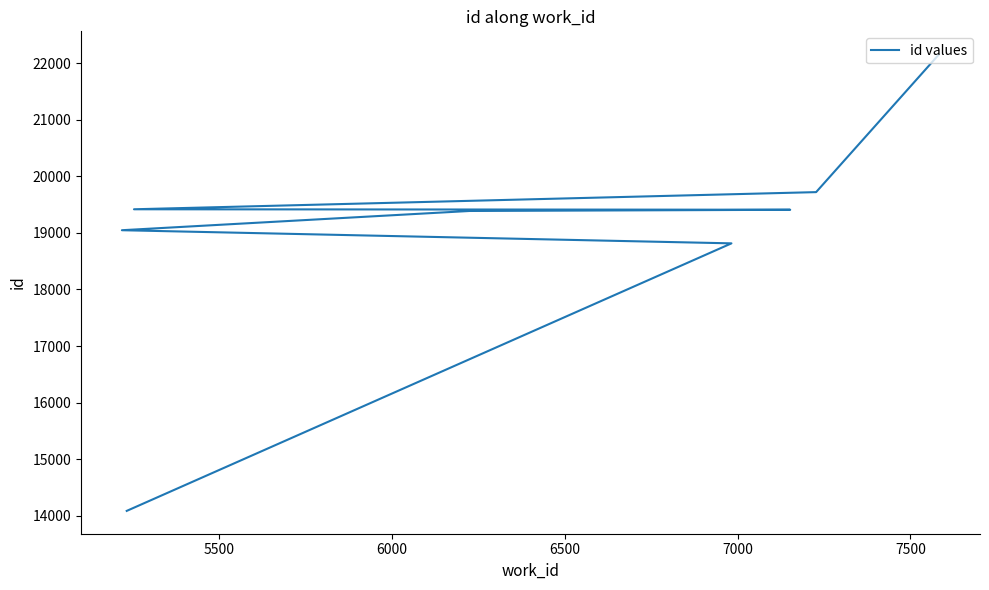

True or false: the data has more than 2 interior local peaks.

False